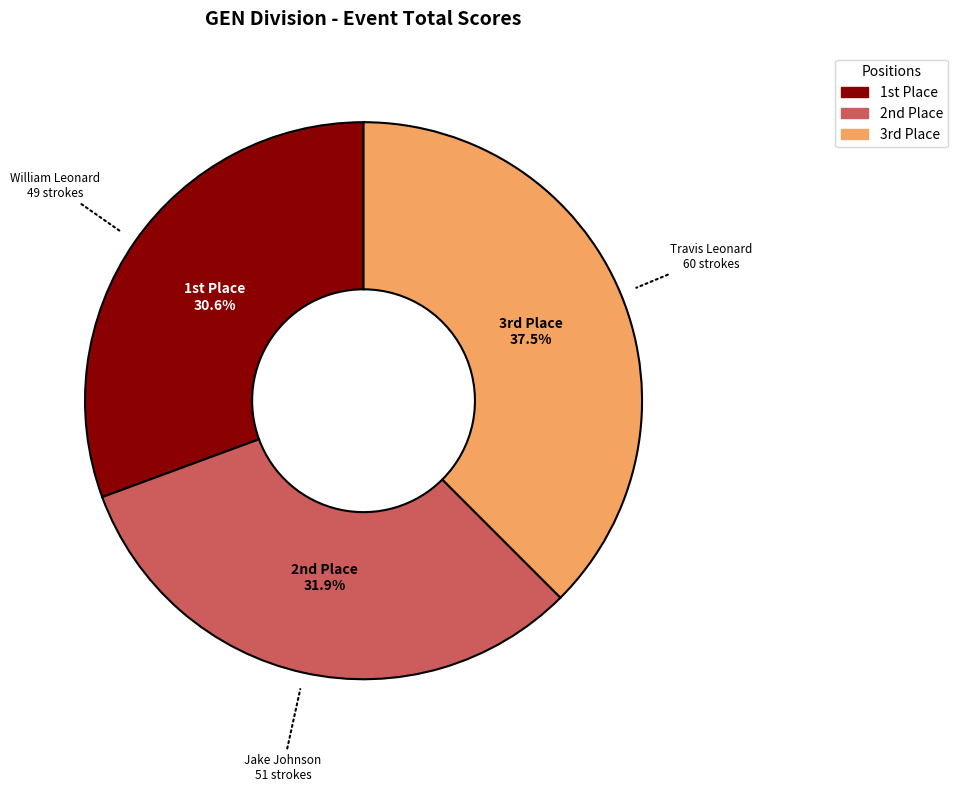

How many slices are in this pie chart?

3